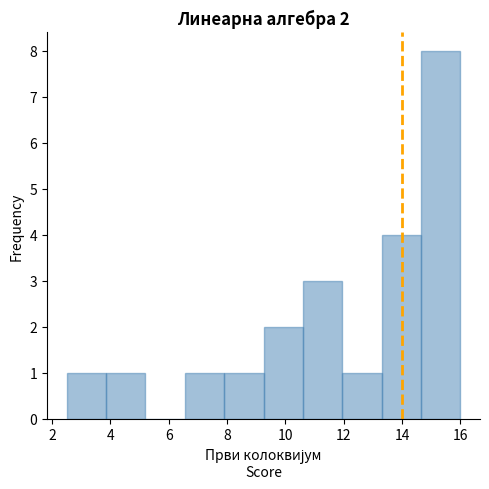

Over which range of the x-axis is the bar tallest?

14.65 to 16.00